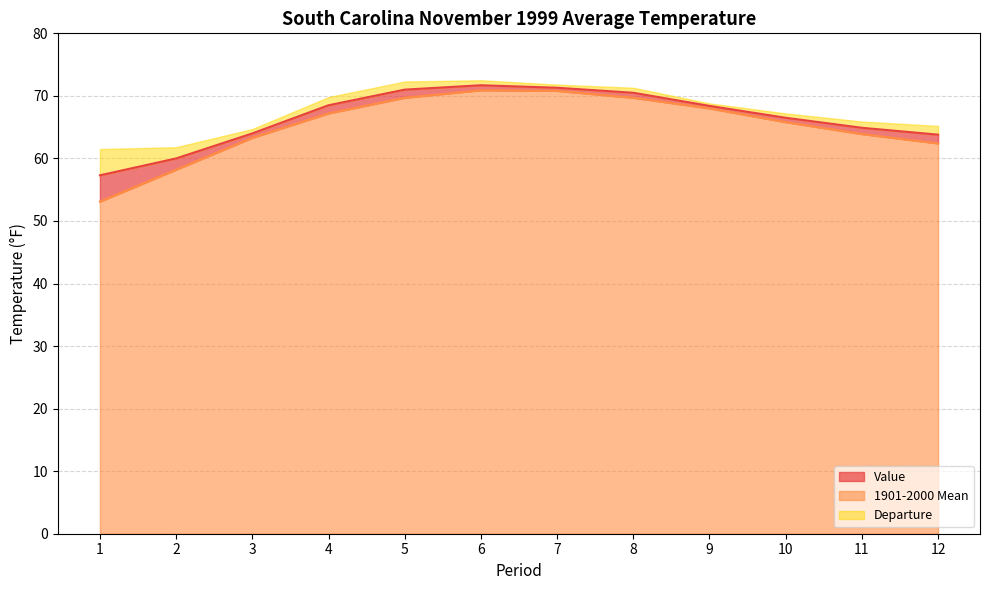

Between 7 and 8, which series saw the biggest shift?

1901-2000 Mean